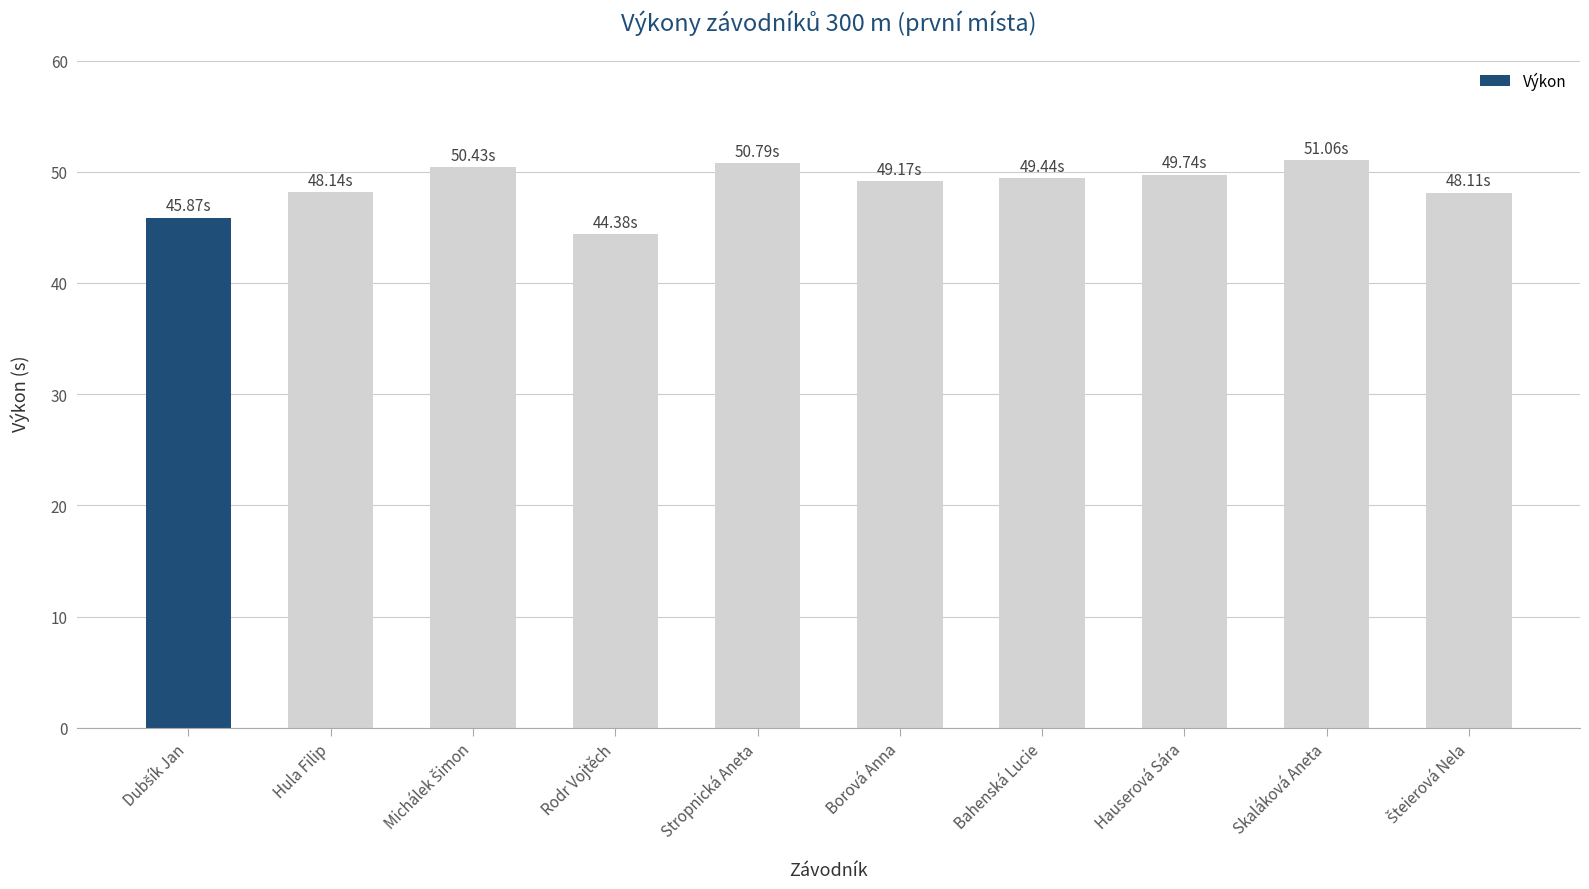

At which category does the chart reach its minimum across all series?

Rodr Vojtěch